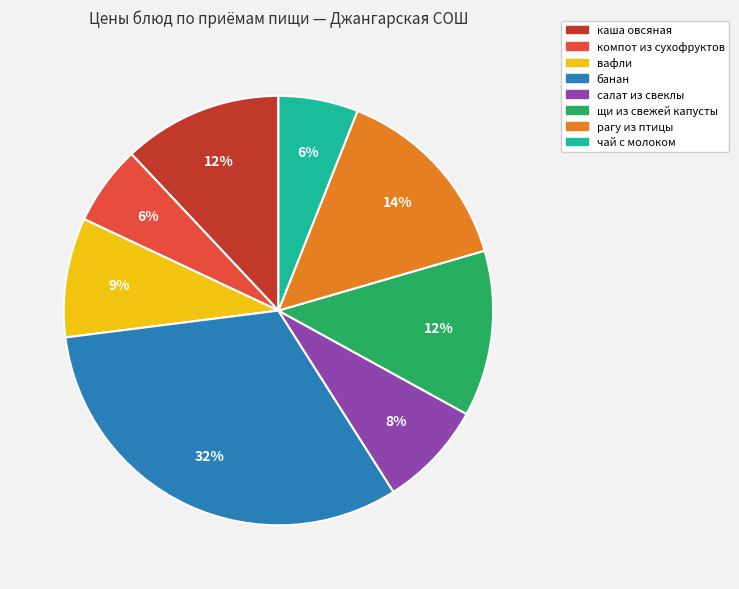

True or false: щи из свежей капусты accounts for 12% of the total.

True